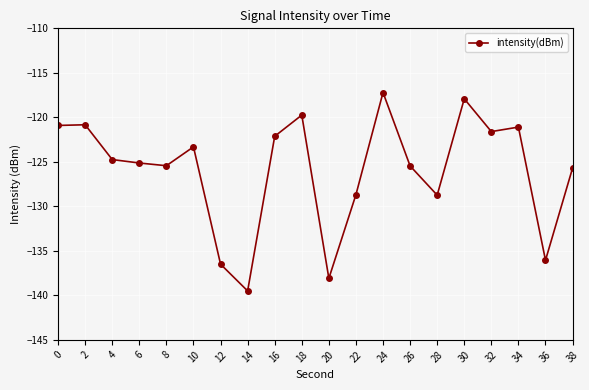

What is the greatest value displayed?

-117.2